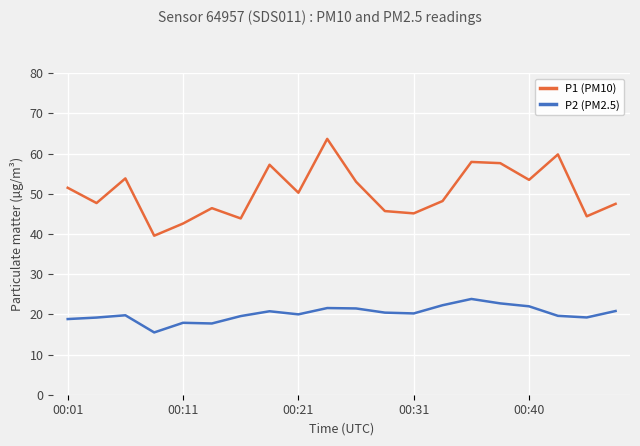

What is the difference between the maximum and minimum values in the P2 (PM2.5) series?

8.3